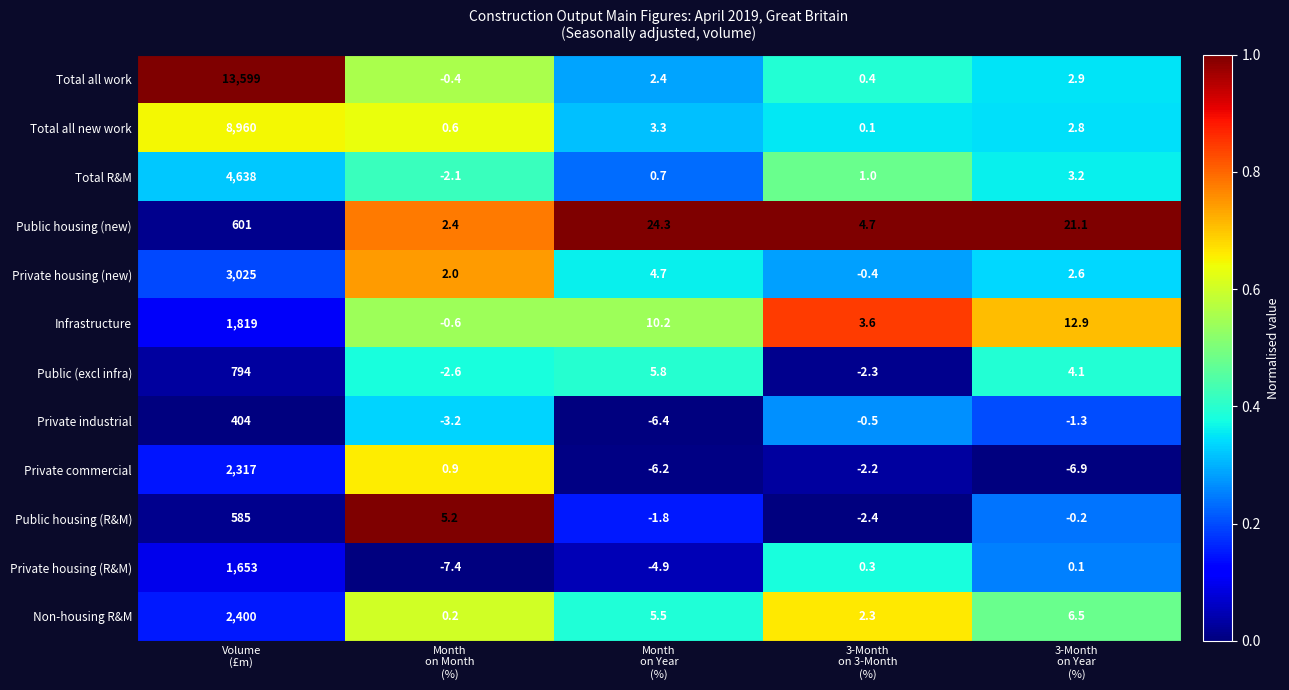

Which series has the largest total across all categories?

Total all work